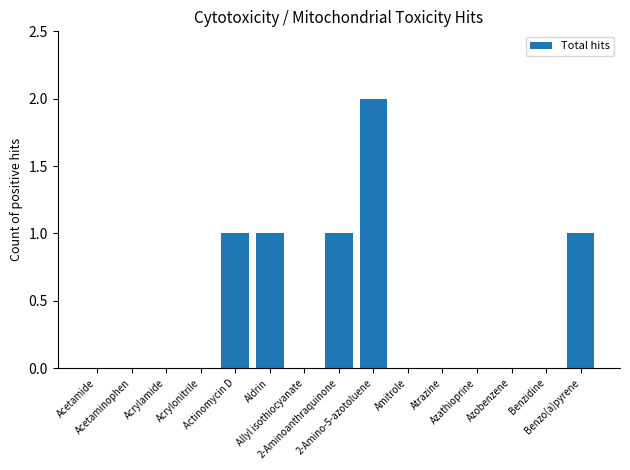

Reading right to left, extract all data points from this chart.

Benzo(a)pyrene=1	Benzidine=0	Azobenzene=0	Azathioprine=0	Atrazine=0	Amitrole=0	2-Amino-5-azotoluene=2	2-Aminoanthraquinone=1	Allyl isothiocyanate=0	Aldrin=1	Actinomycin D=1	Acrylonitrile=0	Acrylamide=0	Acetaminophen=0	Acetamide=0